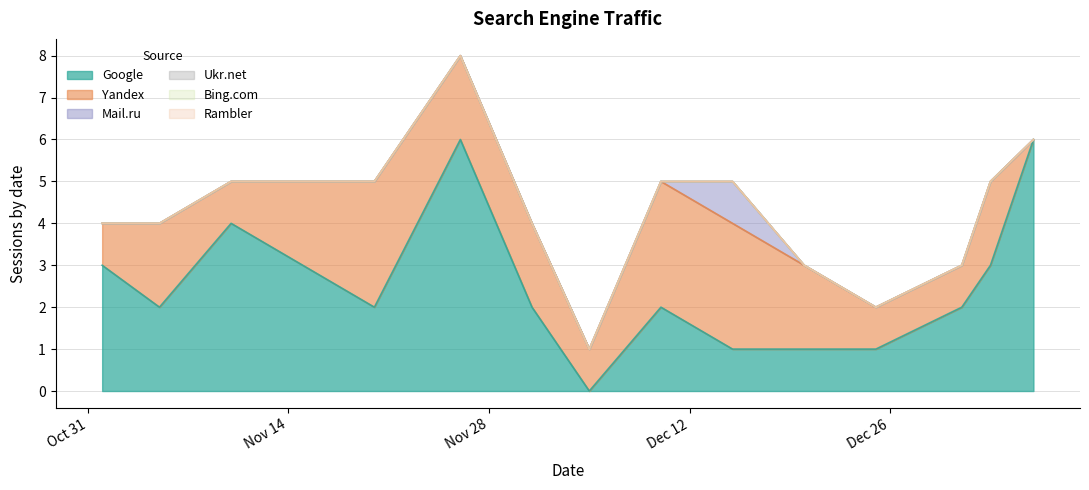

What is the maximum value shown in the chart?

6